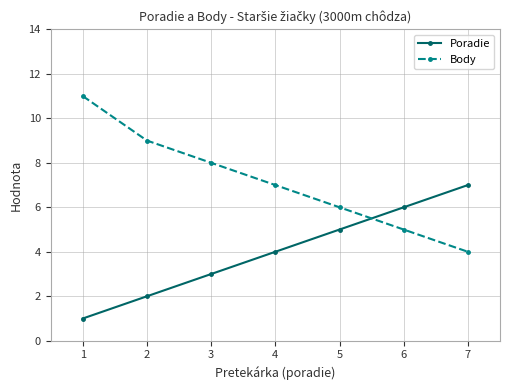

True or false: Poradie has more than 0 points higher than both neighbors.

False